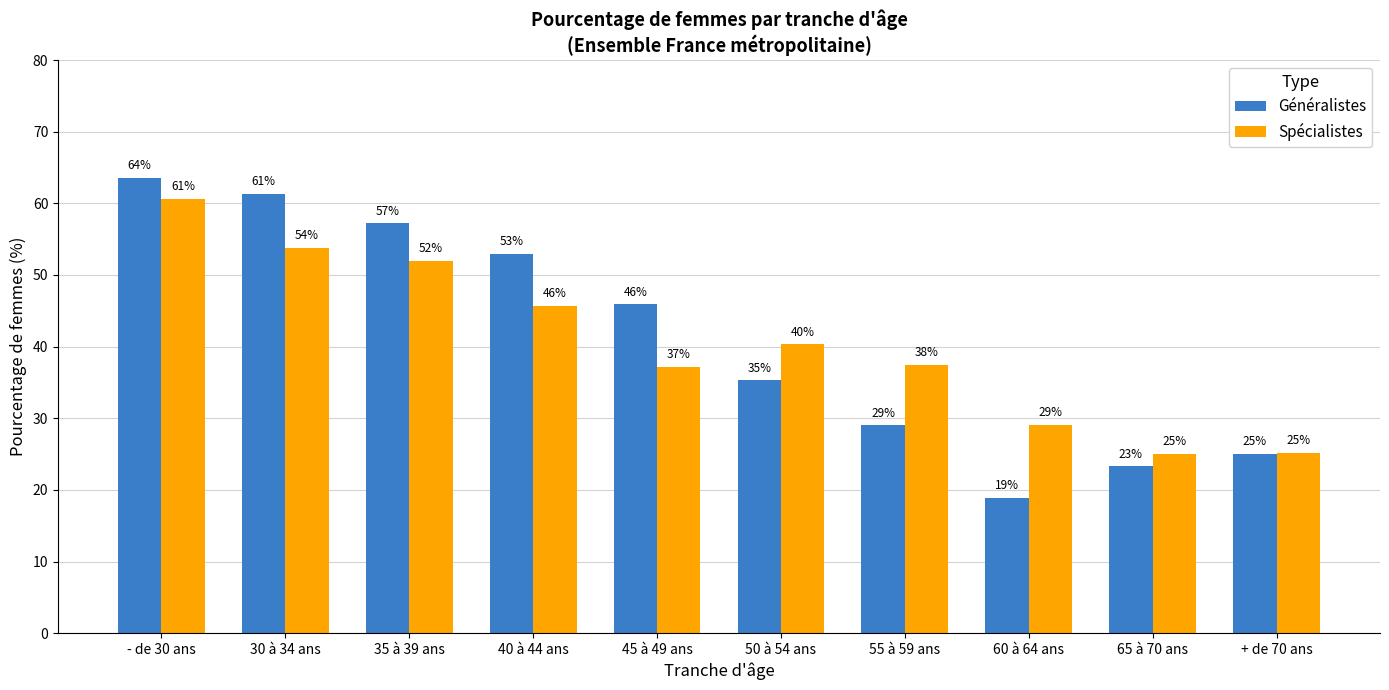

What is the difference between the second highest and minimum values in the Spécialistes series?

28.8